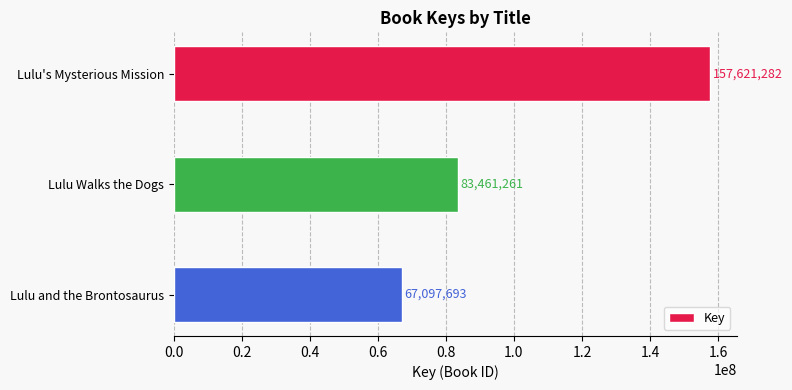

What is the minimum value shown in the chart?

67097693